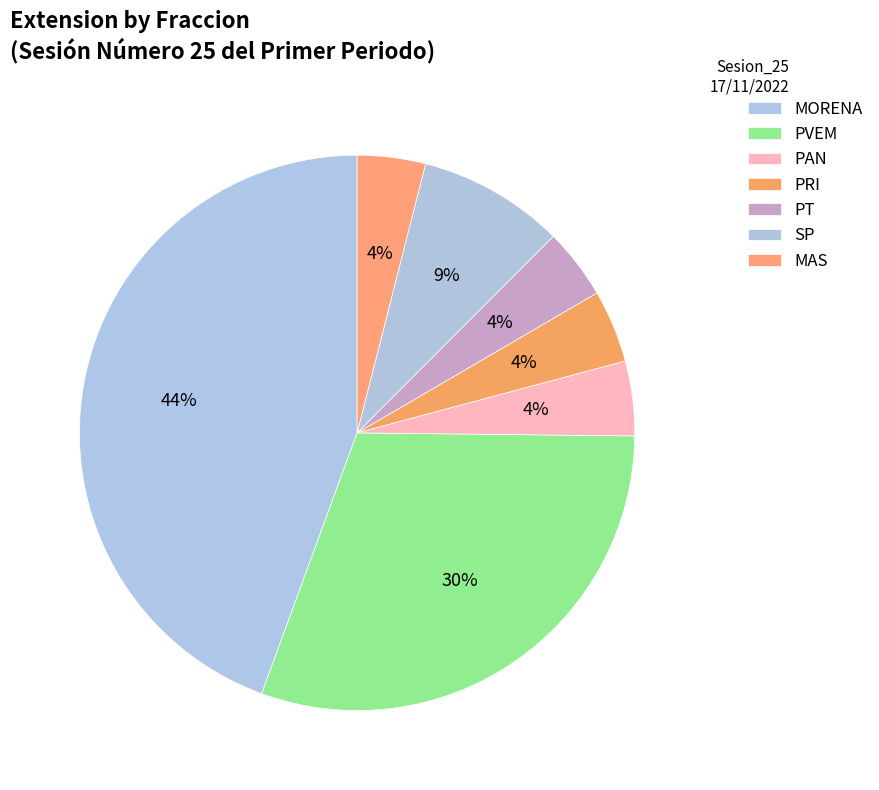

How many segments does this pie chart have?

7